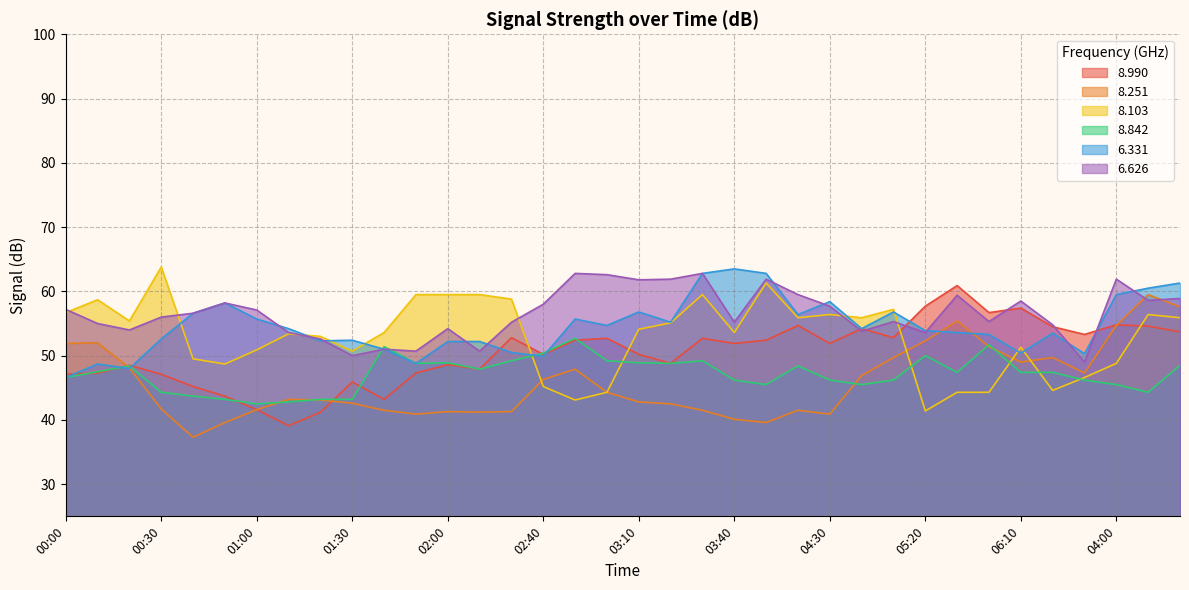

How many intersections are there between 8.103 and 6.331?

9